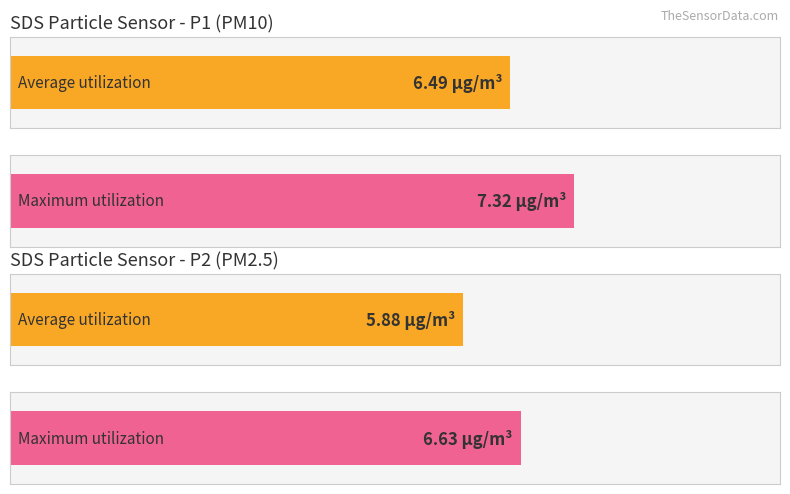

Where does the Average utilization series first go above 6?

SDS_P1